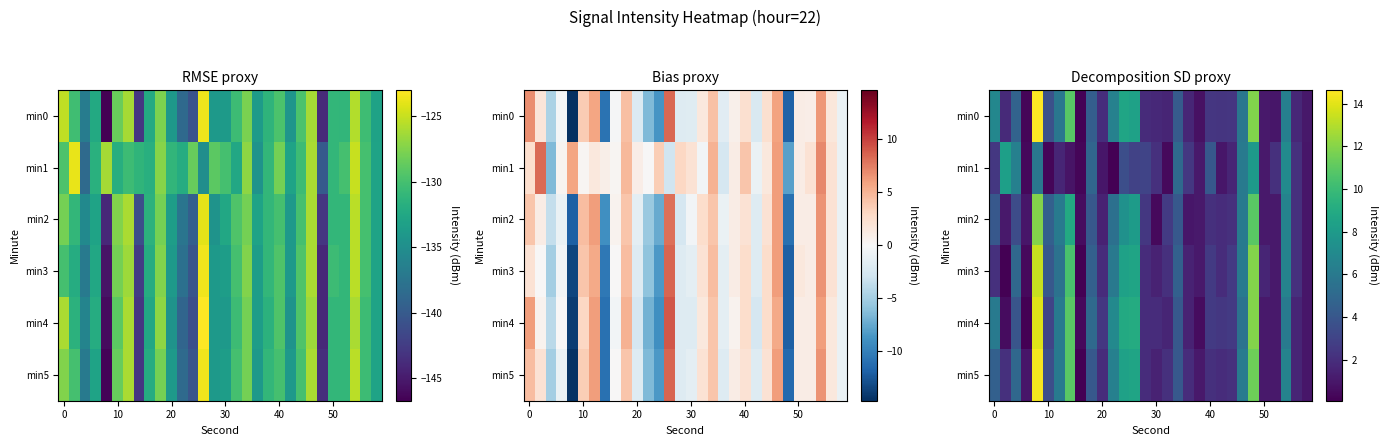

What is the average value of the min1 series?

2.9